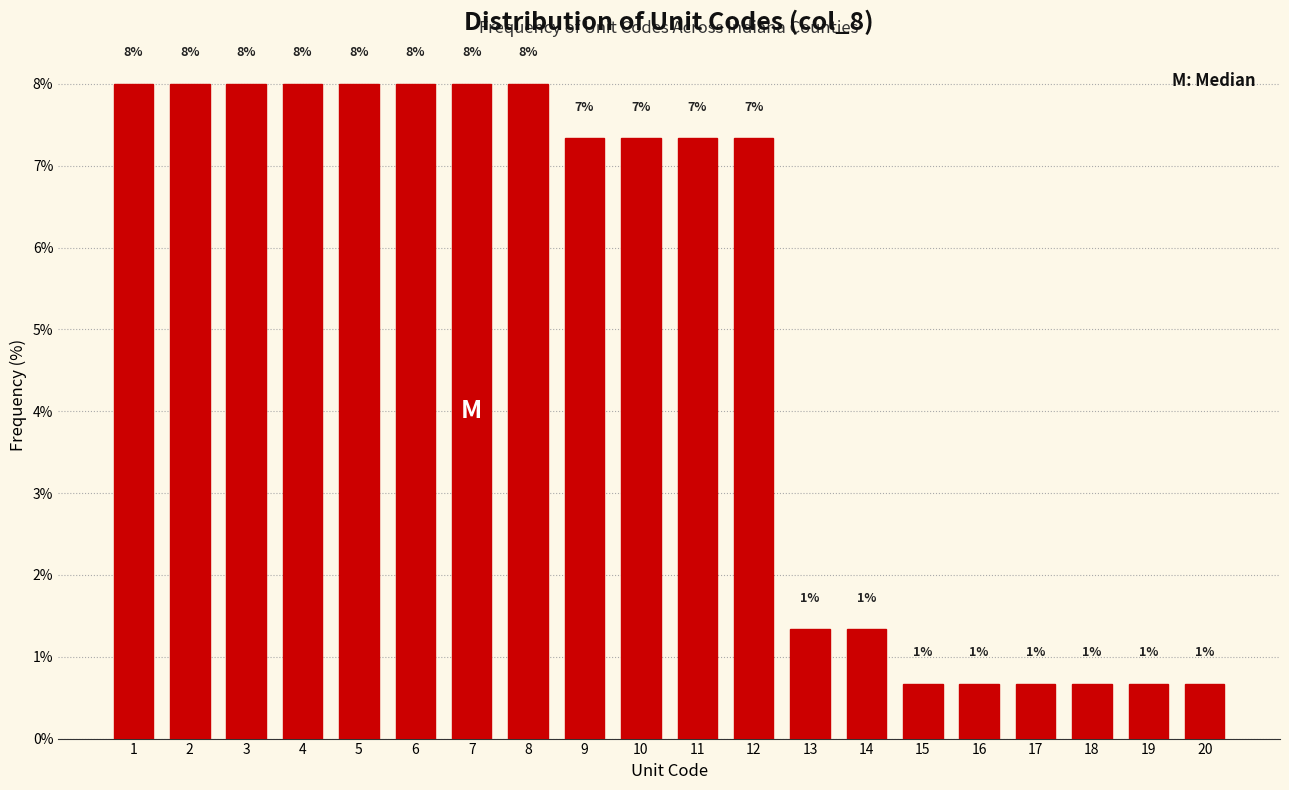

Does the chart contain any negative values?

No